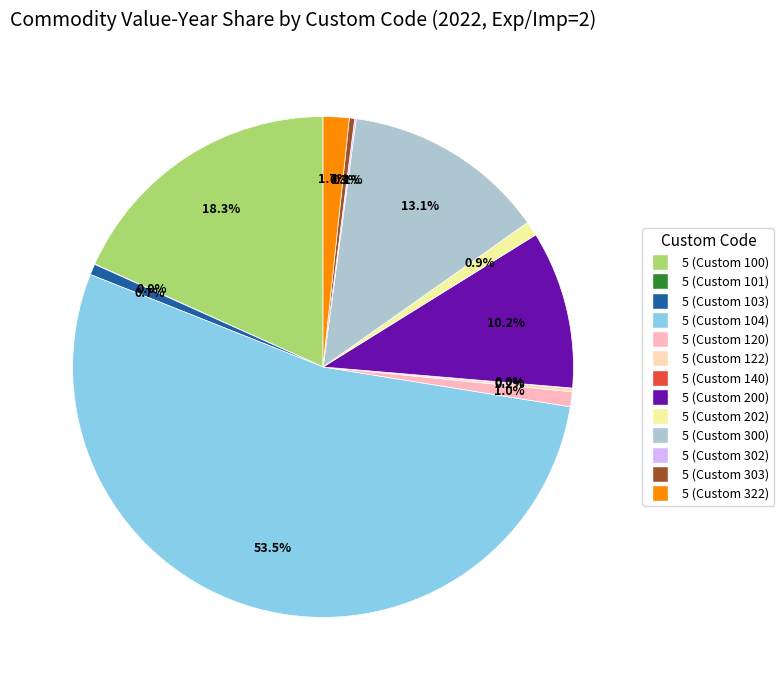

Is it true that 5 (Custom 101) is 5% of the pie?

False